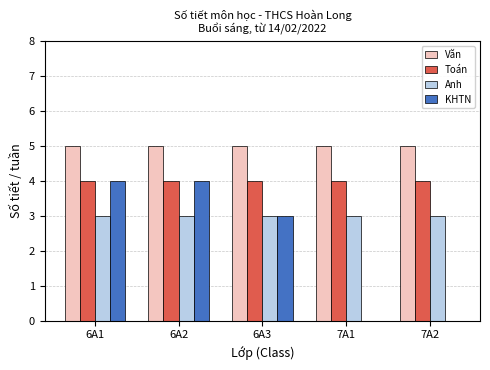

Which series has the widest spread of values?

KHTN